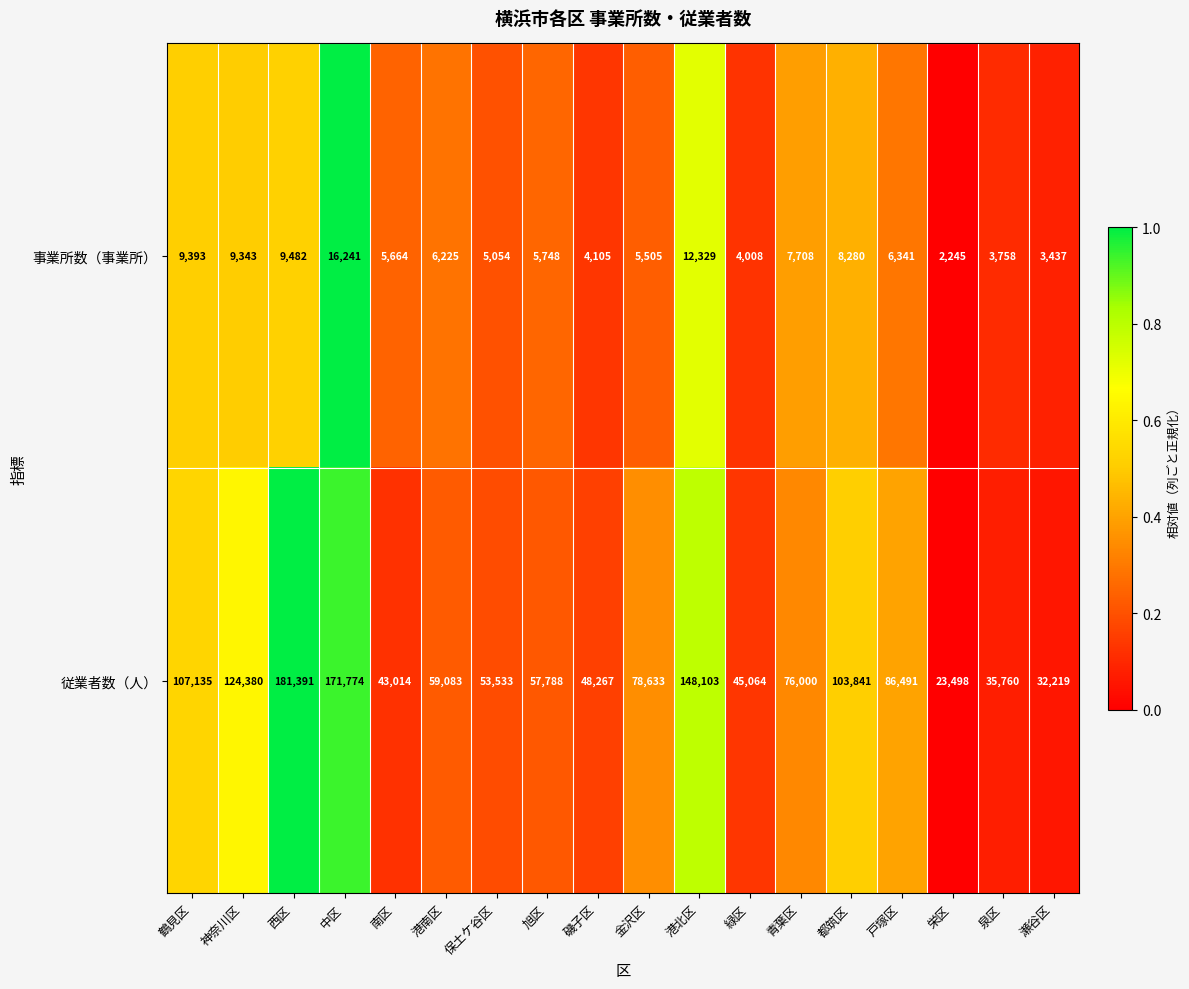

How many distinct data groups are displayed?

2